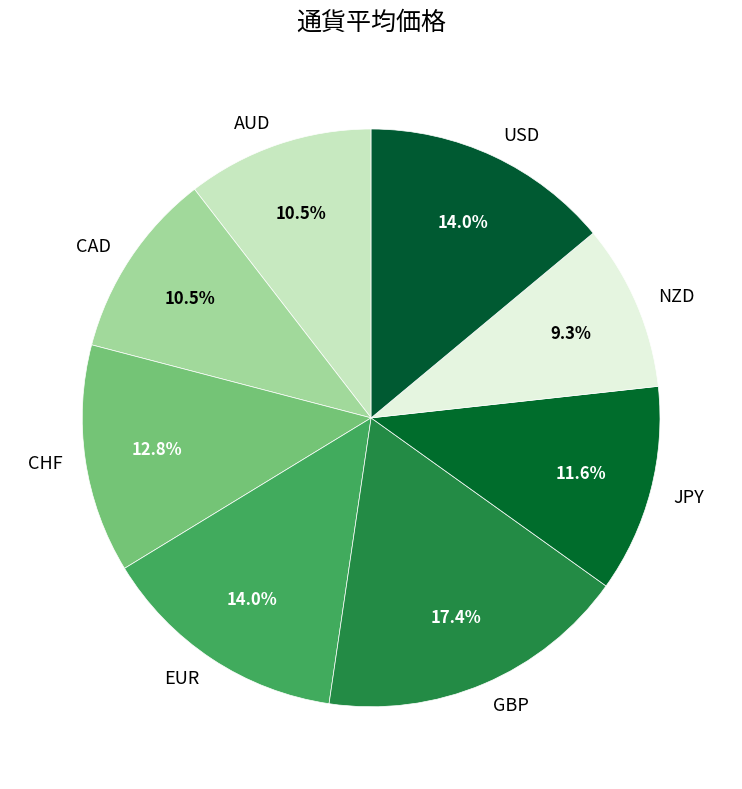

To the nearest percent, what is the combined percentage of JPY and AUD?

22%